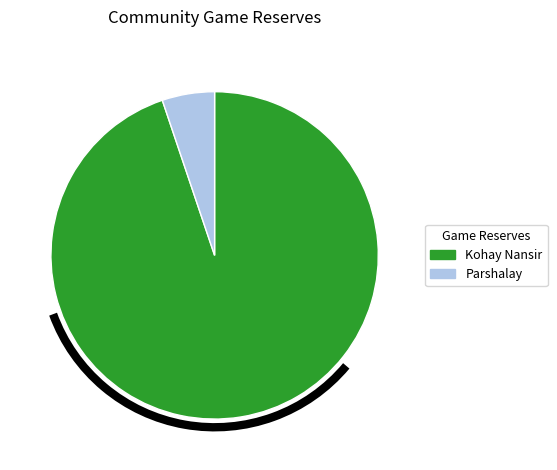

Does any single category account for the majority?

Yes